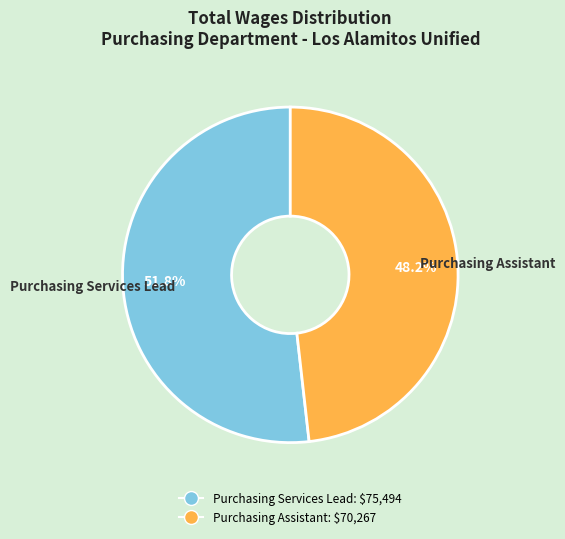

Rank the categories by value from lowest to highest.

Purchasing Assistant, Purchasing Services Lead